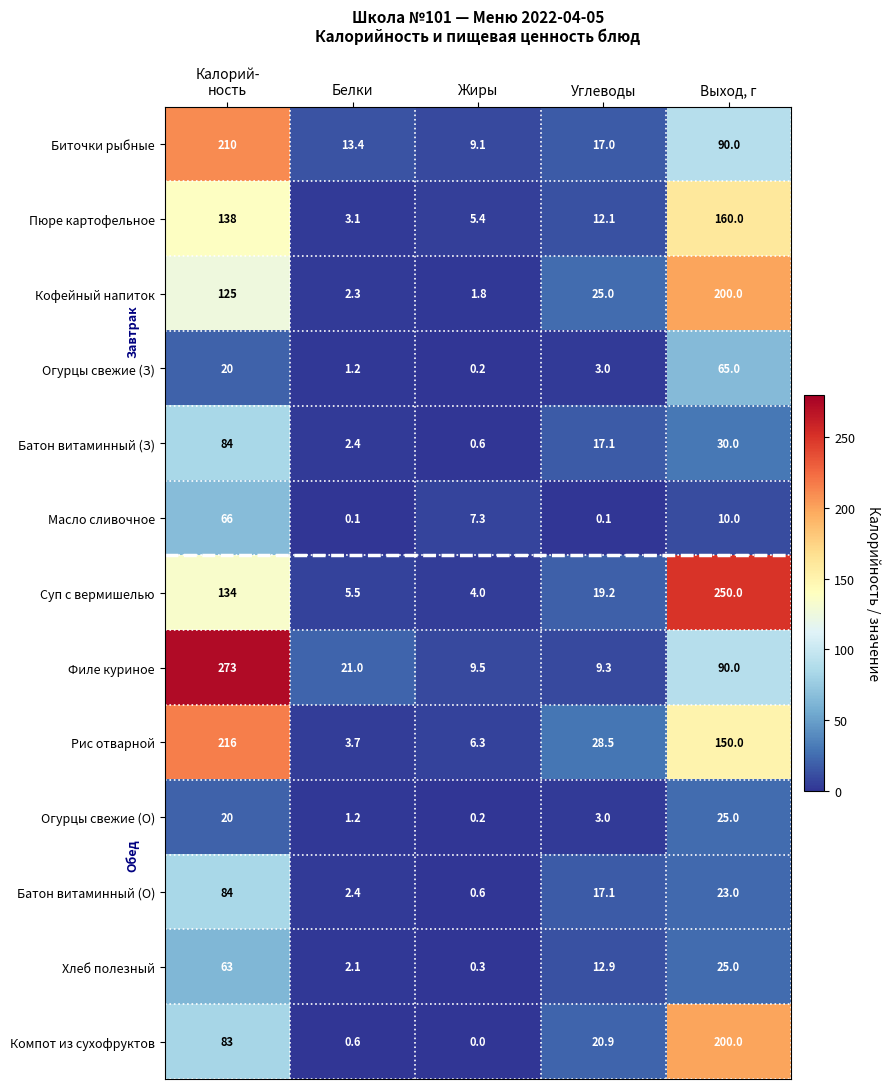

The value of Рис отварной at Выход, г is 62.2. True or false?

False